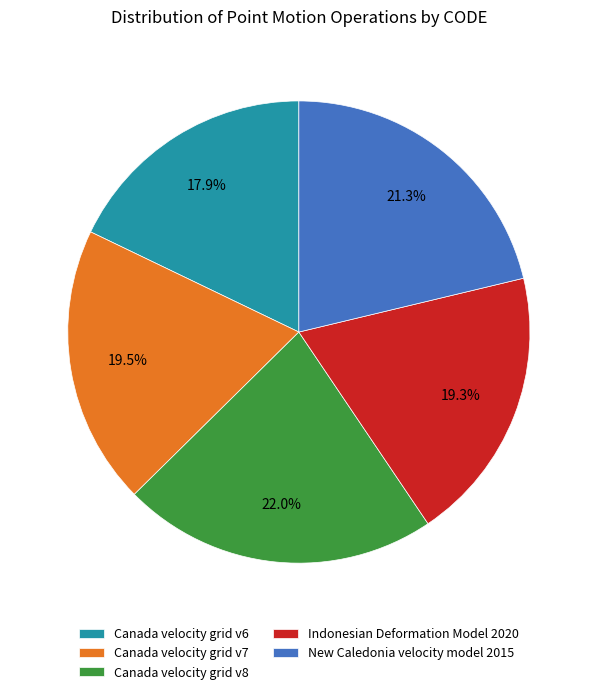

What portion of the pie excludes New Caledonia velocity model 2015?

78.7%